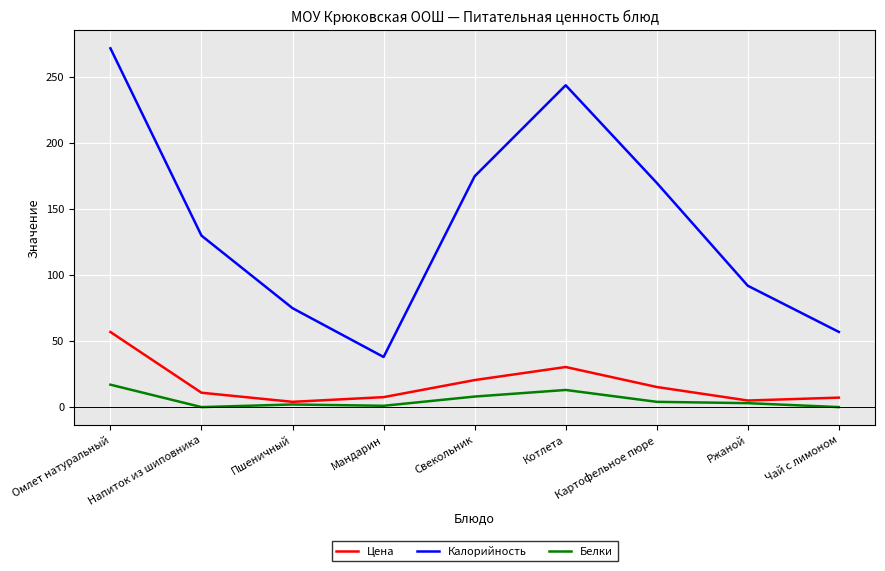

How many lines are shown in the chart?

3